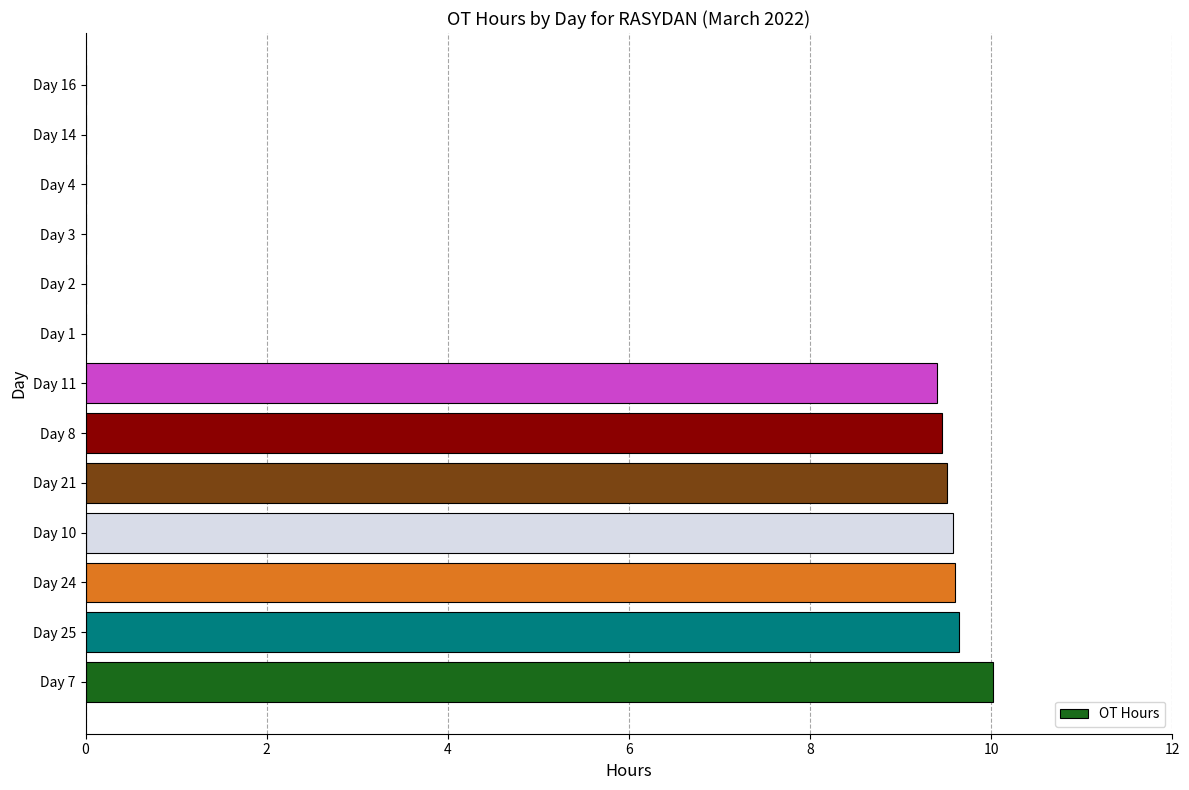

What is the approximate value at Day 21?

9.5